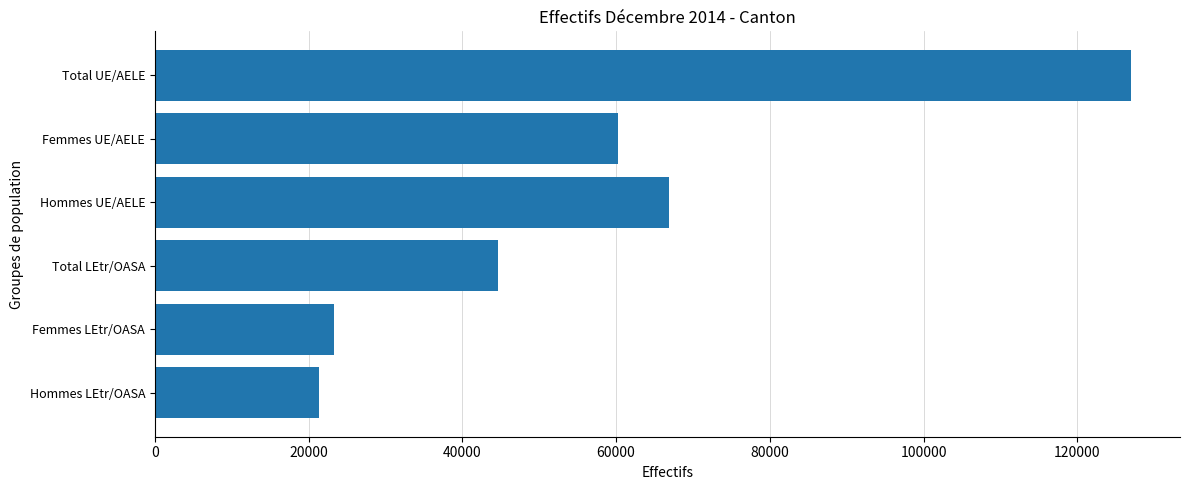

Rank the categories by value from lowest to highest.

Hommes LEtr/OASA, Femmes LEtr/OASA, Total LEtr/OASA, Femmes UE/AELE, Hommes UE/AELE, Total UE/AELE